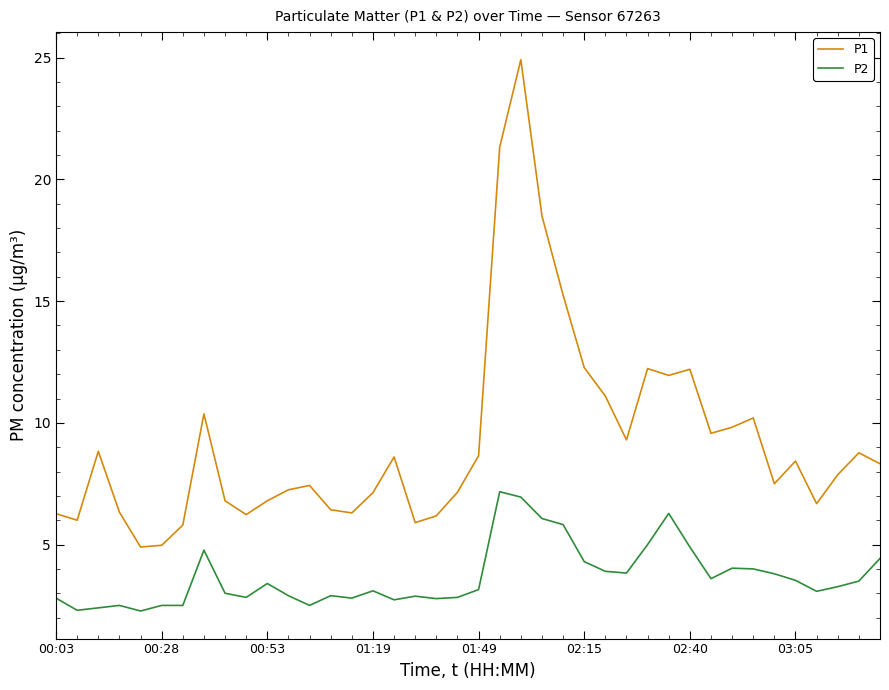

What is the lowest value of the P2 series?

2.3